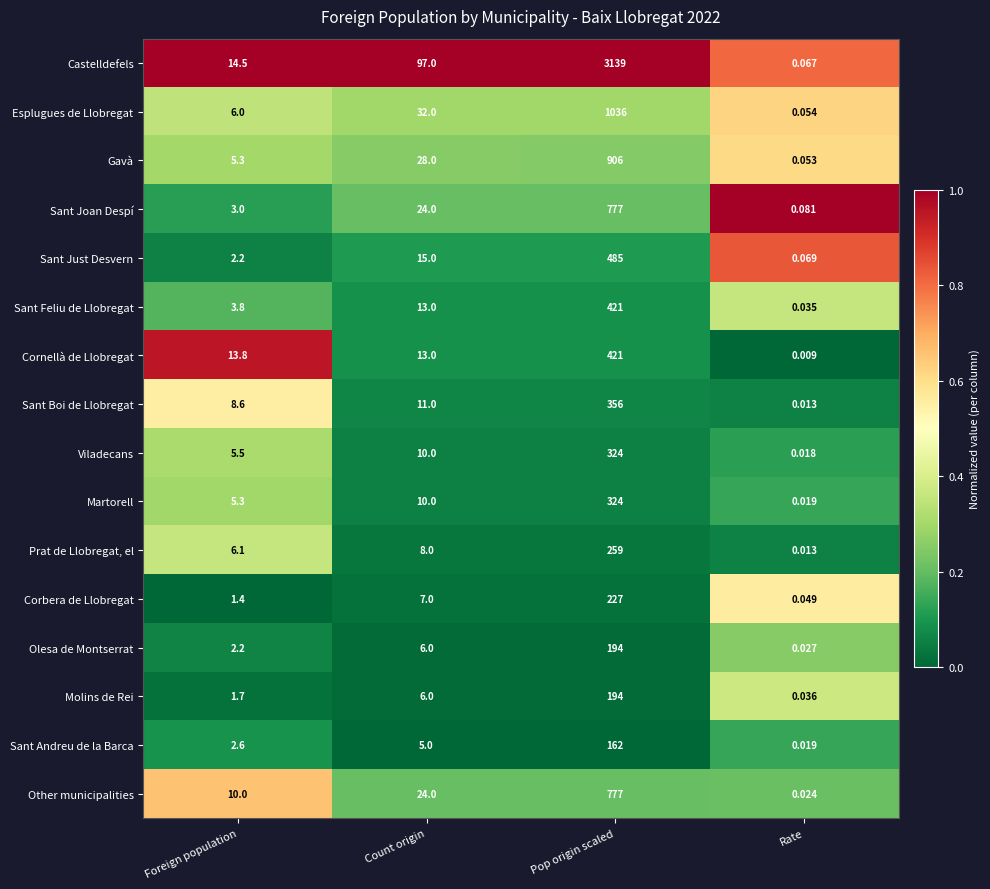

Which label corresponds to the largest value in the chart?

Pop origin scaled